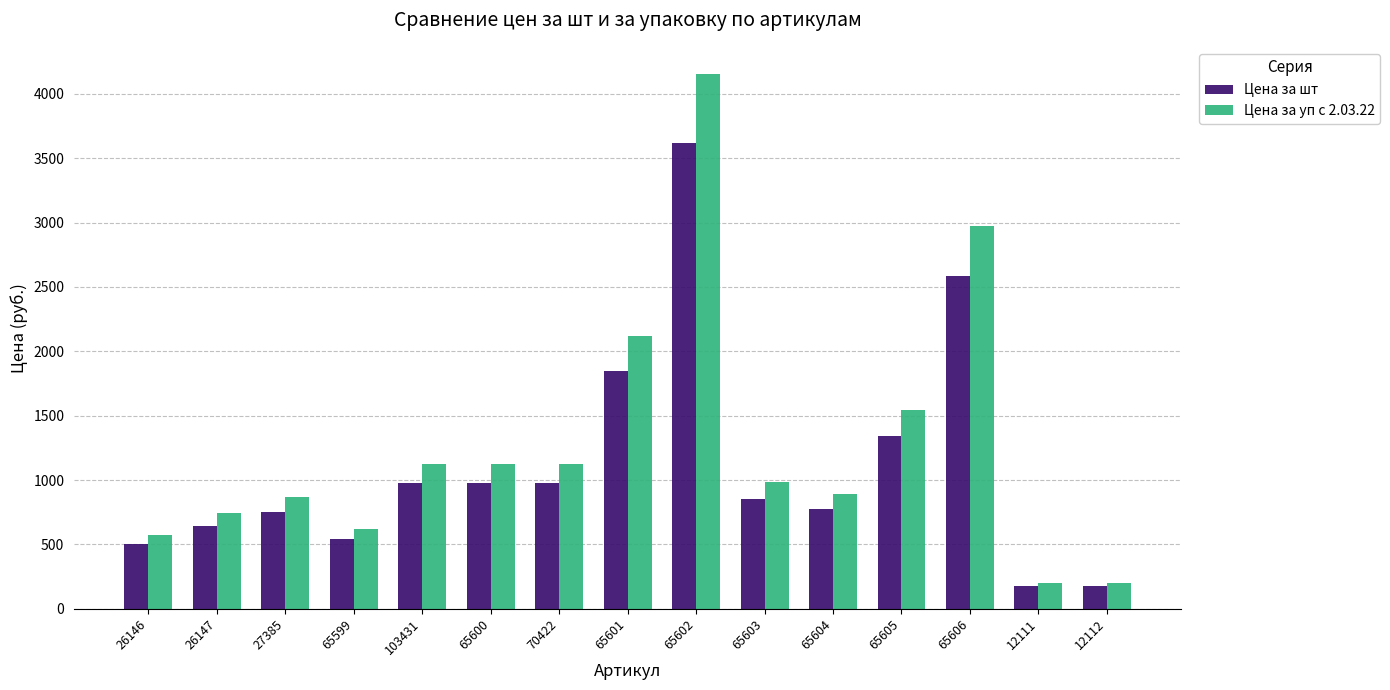

What is the total value across all series at 65605?

2891.9